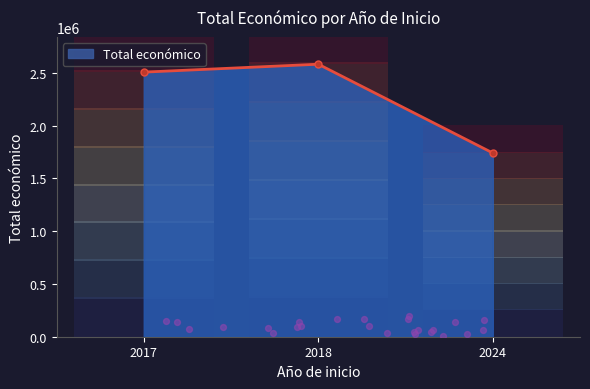

Rank the categories by Total económico value from lowest to highest.

2024, 2017, 2018